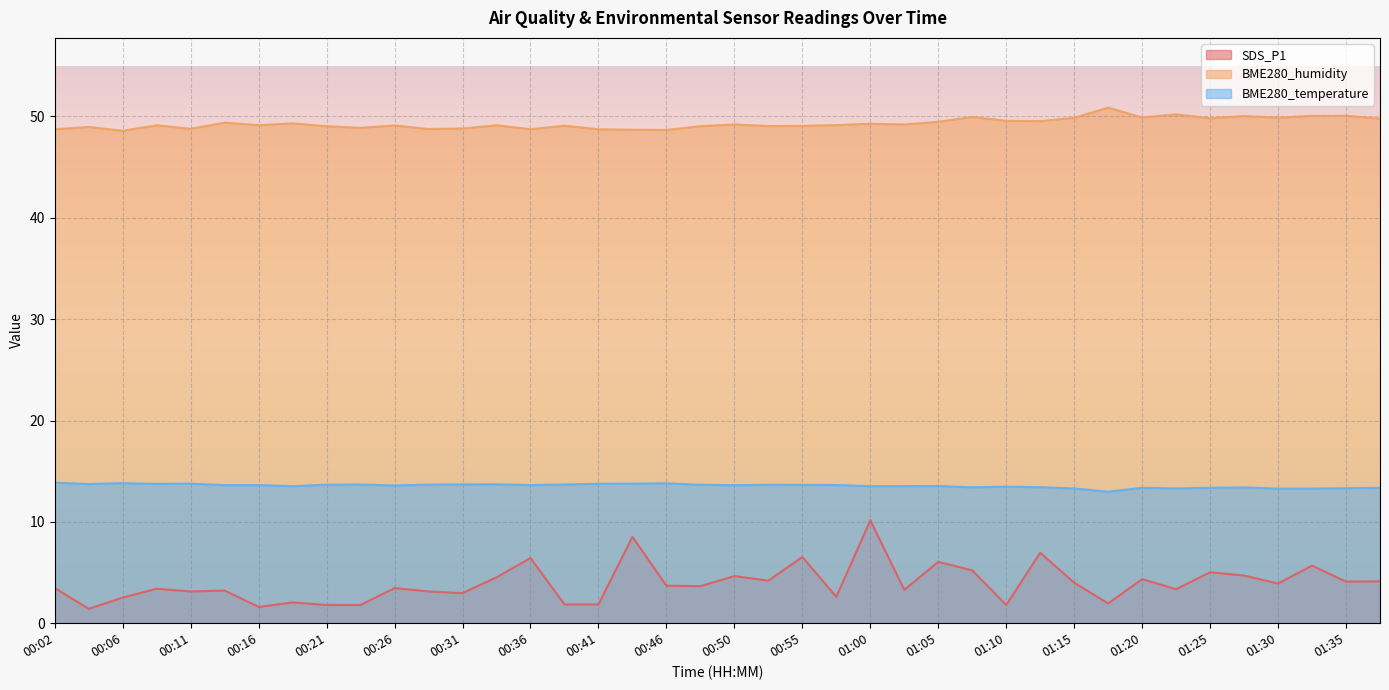

Rank the series at 01:18 from highest to lowest value.

BME280_humidity, BME280_temperature, SDS_P1